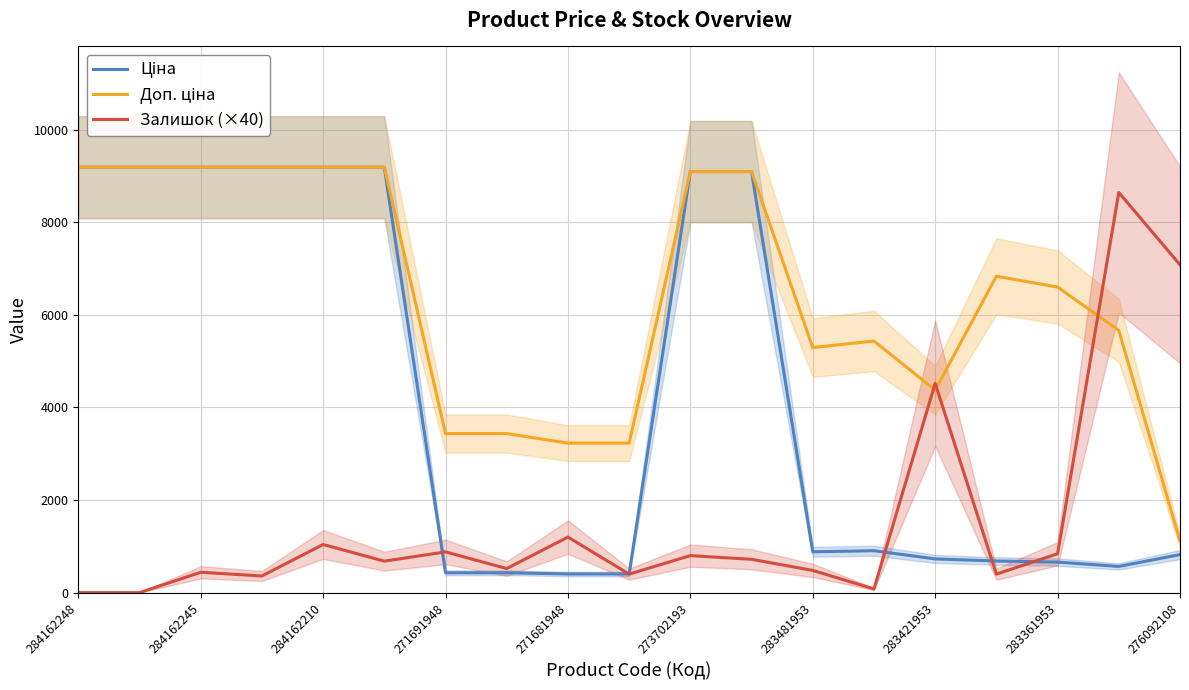

How many categories are shown in the chart?

19